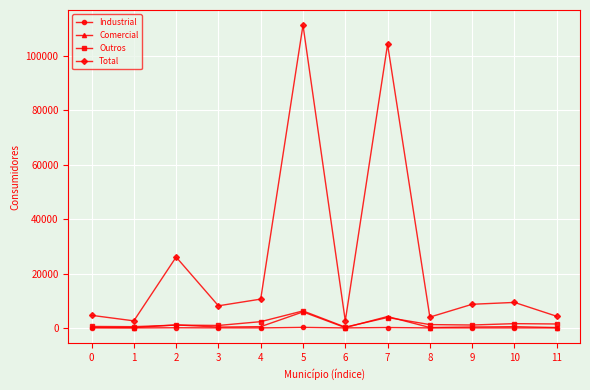

How many lines are shown in the chart?

4